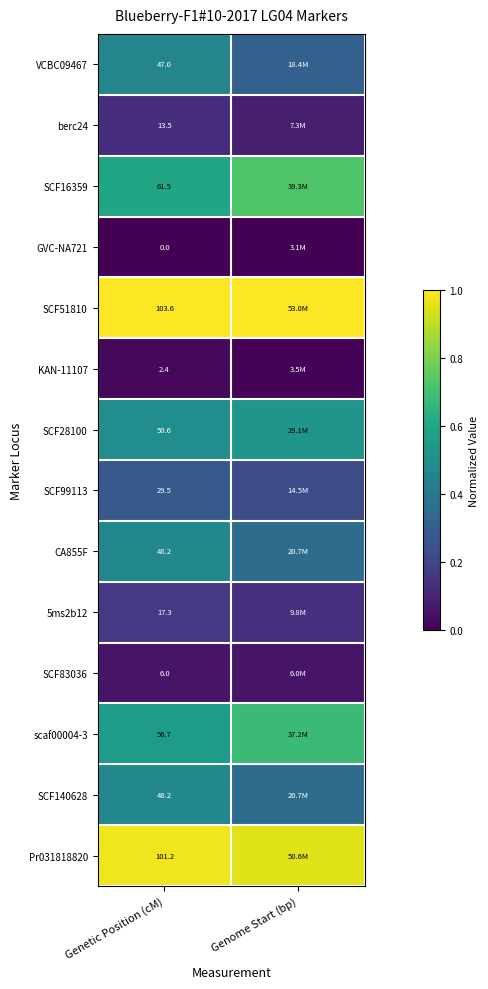

Rank the series by their maximum value, from lowest to highest.

GVC-NA721, KAN-11107, SCF83036, berc24, 5ms2b12, SCF99113, VCBC09467, CA855F, SCF140628, SCF28100, scaf00004-3, SCF16359, Pr031818820, SCF51810